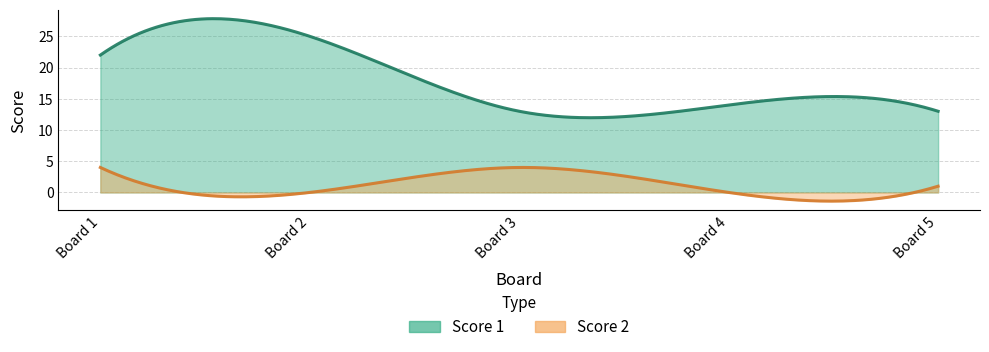

Reading left to right, transcribe all the data shown in this chart.

Score 1: 22	25	13	14	13
Score 2: 4	0	4	0	1